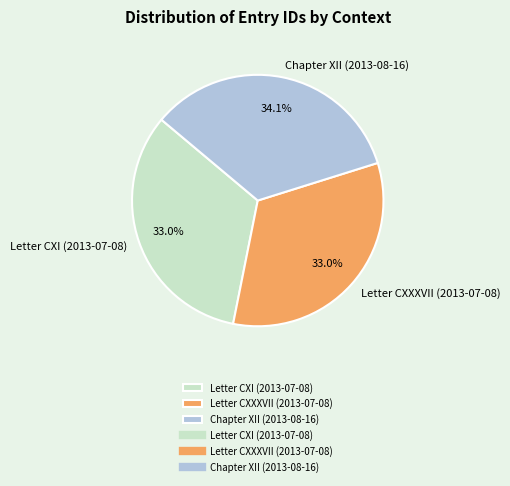

To the nearest percent, what portion does Chapter XII (2013-08-16) represent?

34%